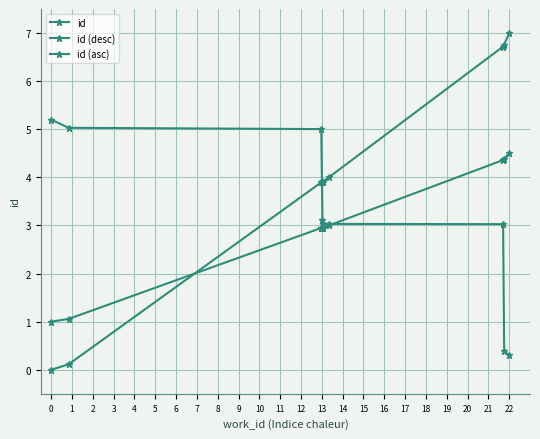

After their last crossing, which series has the higher values: id or id (asc)?

id